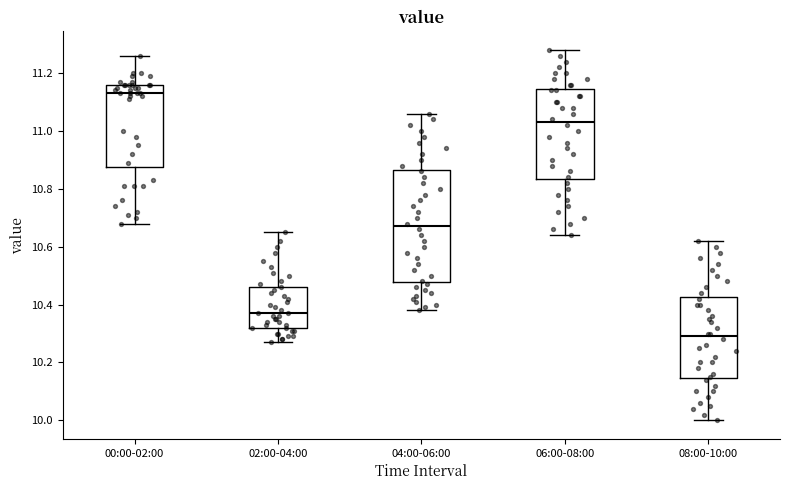

Reading left to right, transcribe this box plot: for each box, give where its median line is, the range the box spans, and where its two whiskers end, as read against the y-axis. The values are not printed on the chart, so give them approximately, as read against the axis.

00:00-02:00: median 11.14, box 10.88 to 11.16, whiskers 10.68 to 11.26
02:00-04:00: median 10.38, box 10.32 to 10.46, whiskers 10.28 to 10.66
04:00-06:00: median 10.68, box 10.48 to 10.86, whiskers 10.38 to 11.06
06:00-08:00: median 11.04, box 10.84 to 11.14, whiskers 10.64 to 11.28
08:00-10:00: median 10.30, box 10.14 to 10.42, whiskers 10.00 to 10.62